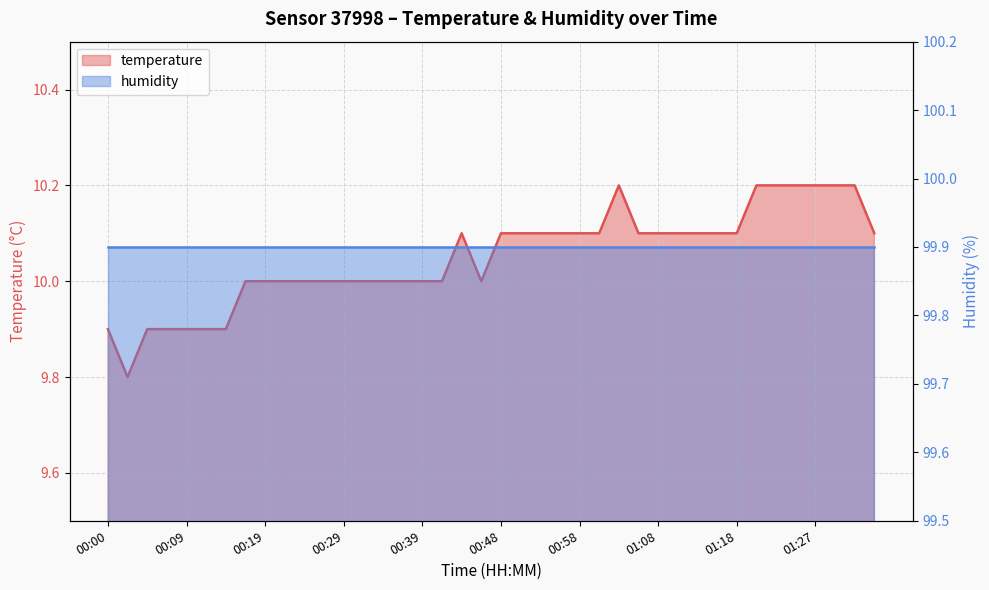

Count the number of categories in the chart.

40